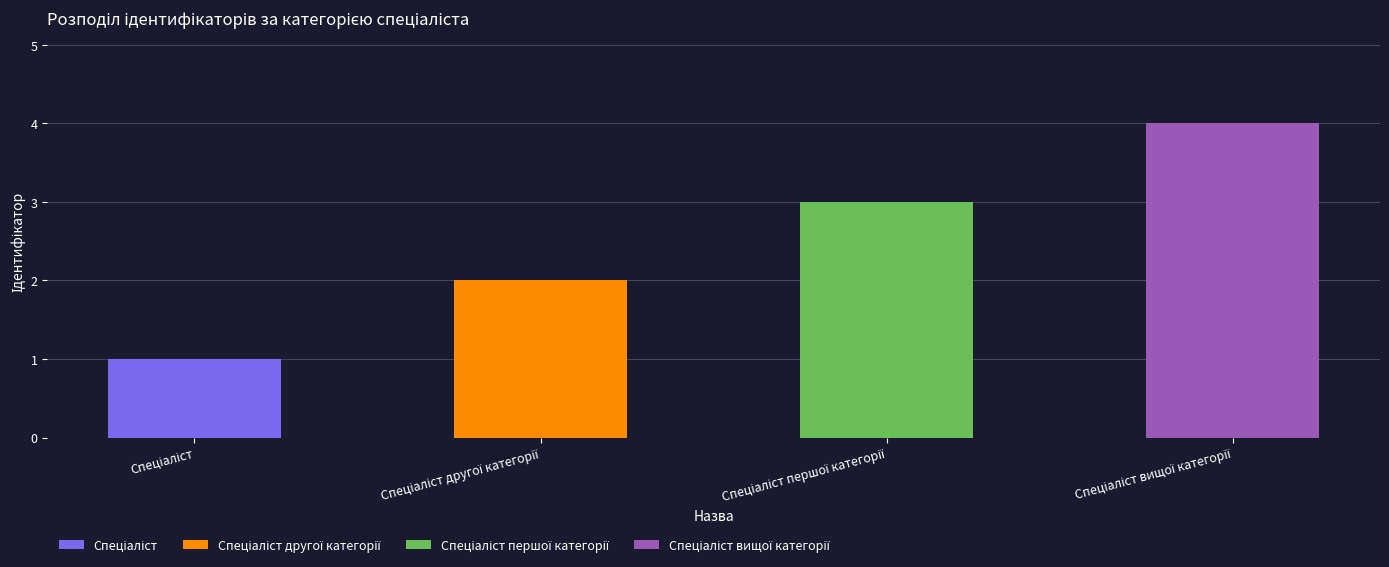

What is the difference between the maximum and minimum values?

3